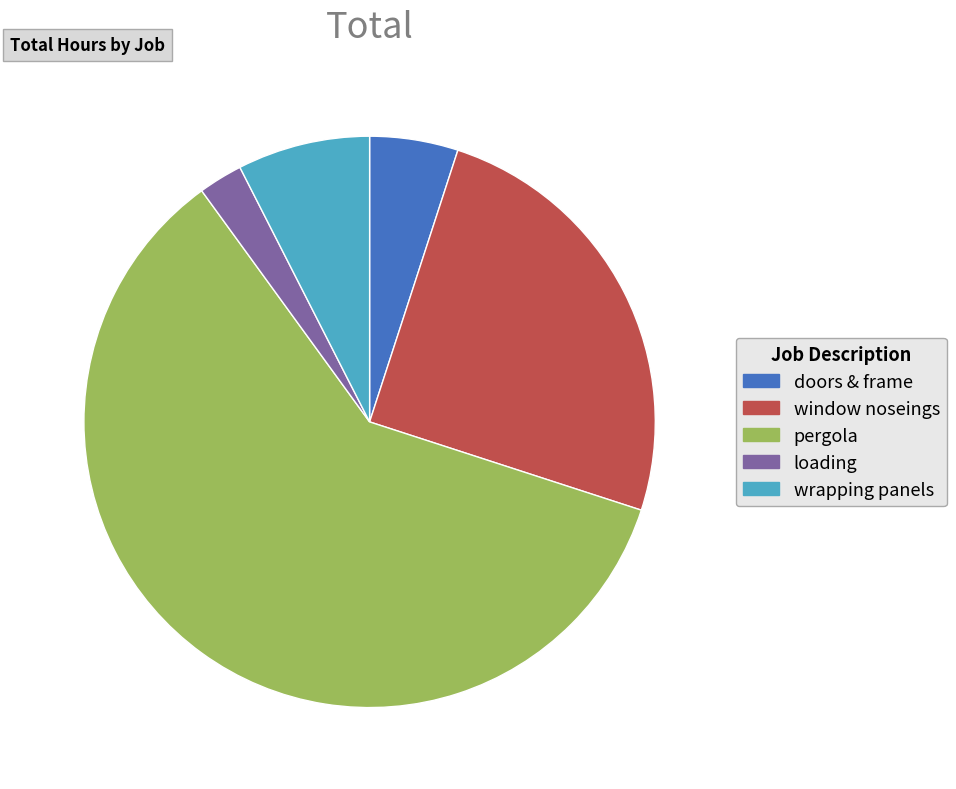

Rank the categories by value from lowest to highest.

loading, doors & frame, wrapping panels, window noseings, pergola